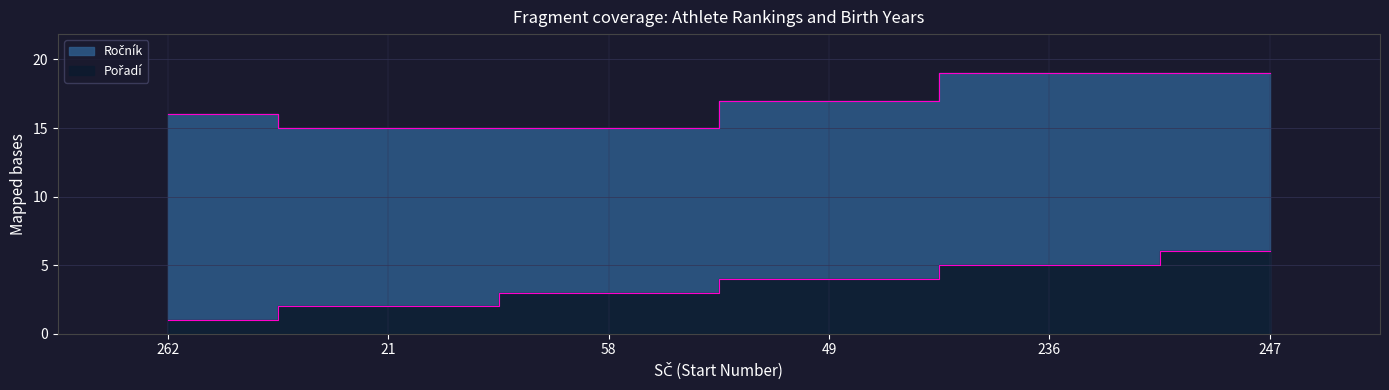

Rank the series by their maximum value, from lowest to highest.

Pořadí, Ročník